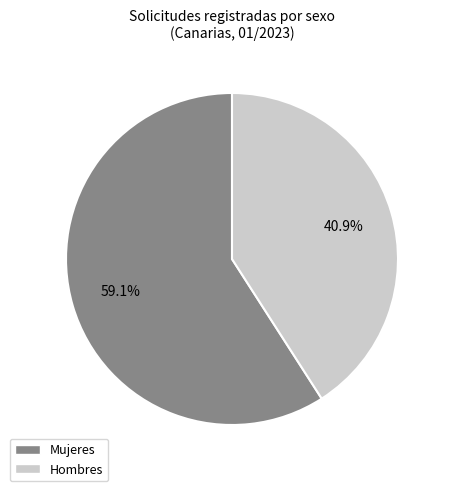

Does any single category account for the majority?

Yes